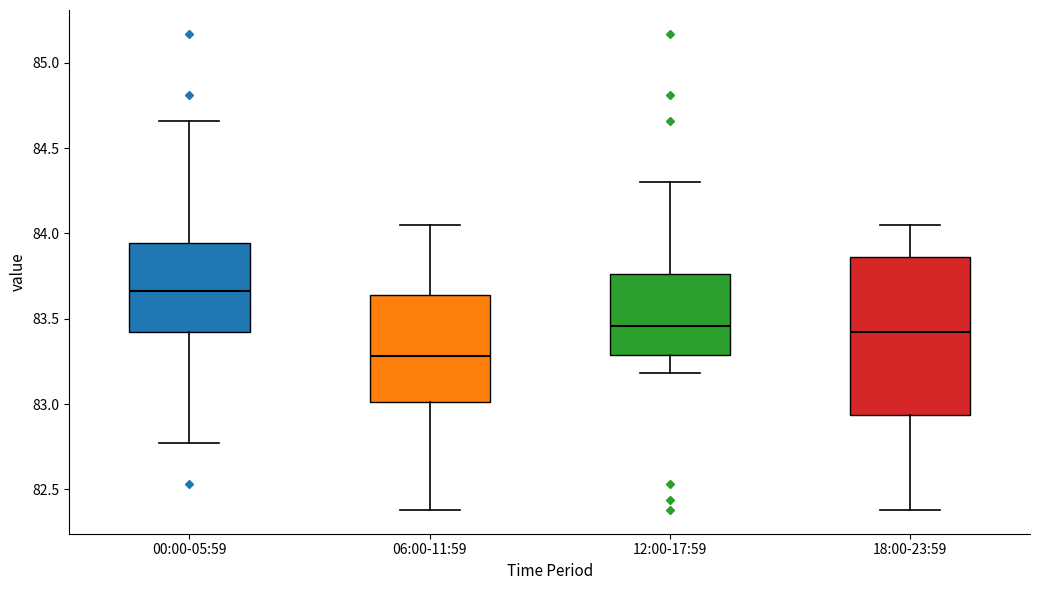

Comparing the boxes themselves (not the whiskers), which one is the tallest?

18:00-23:59